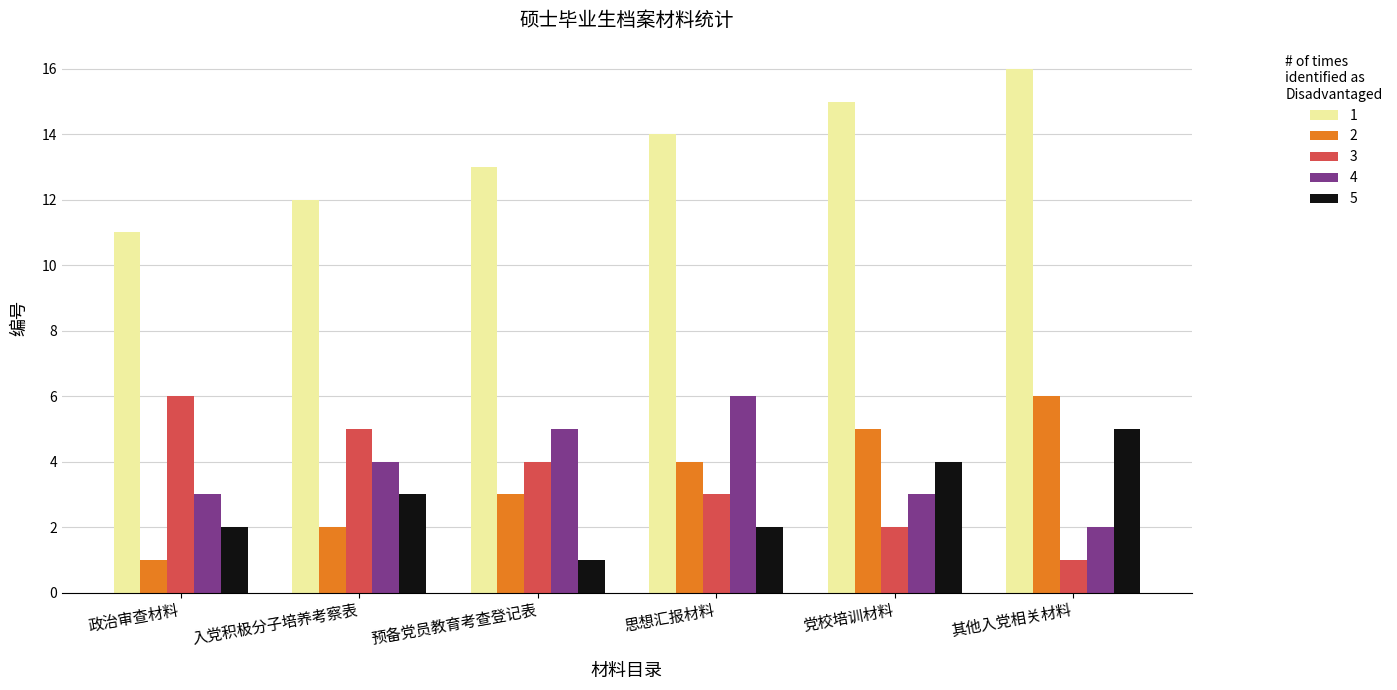

At which label does 2 reach its minimum?

政治审查材料